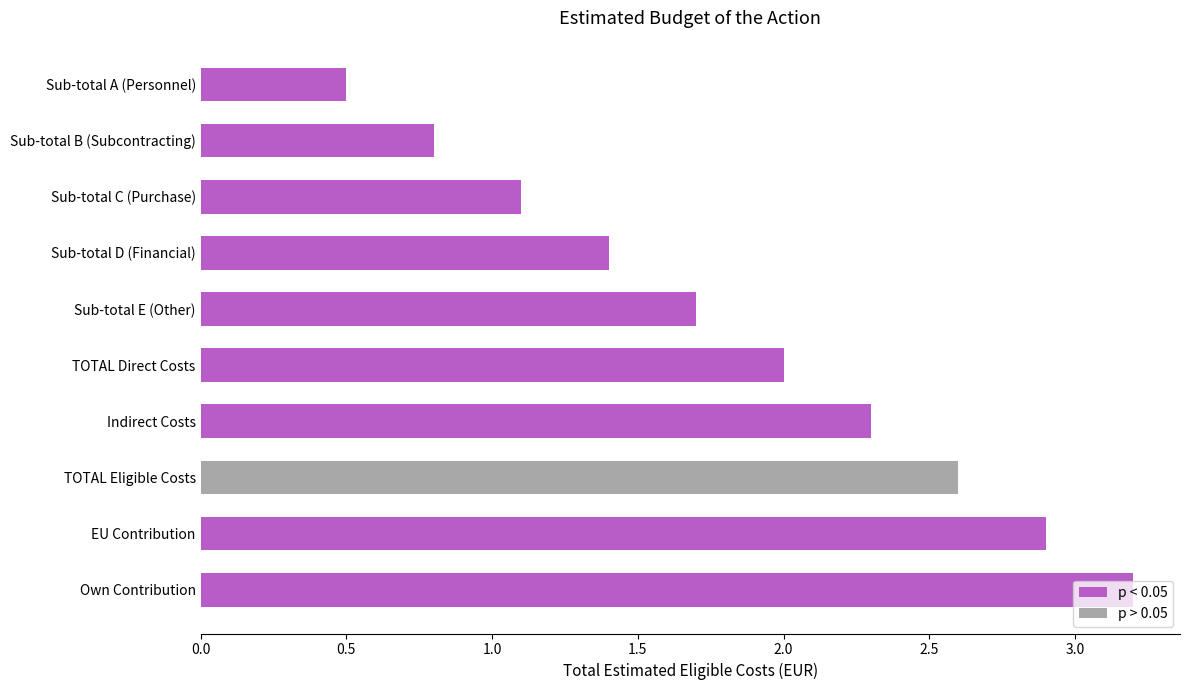

What is the difference between the maximum and second lowest values?

2.4